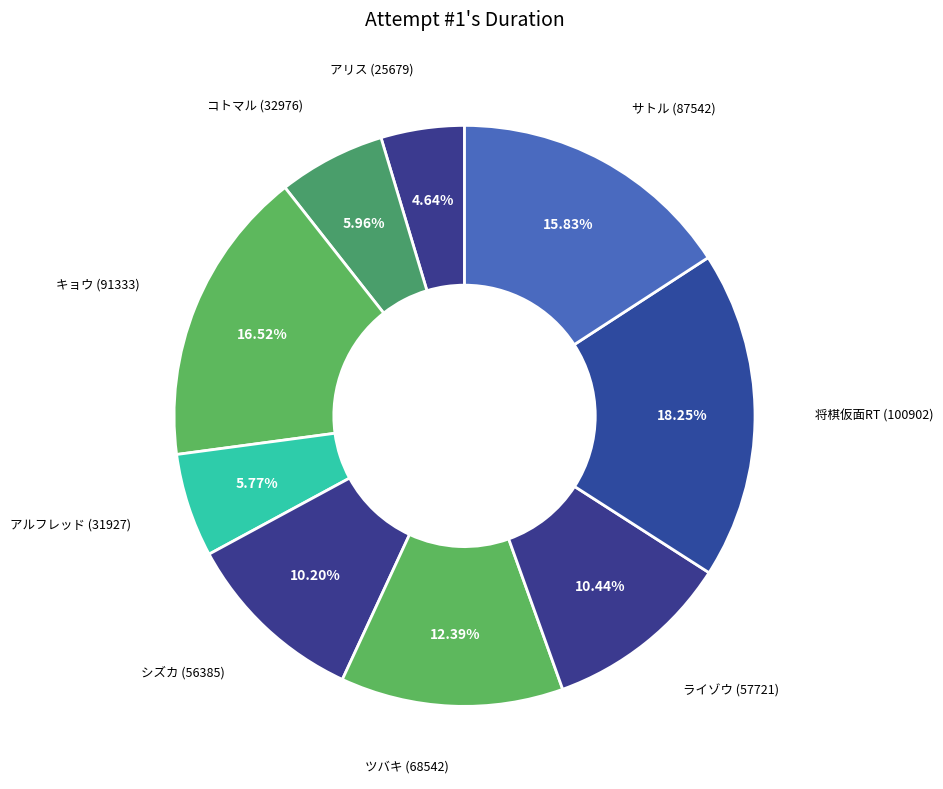

Count the number of slices in the pie.

9